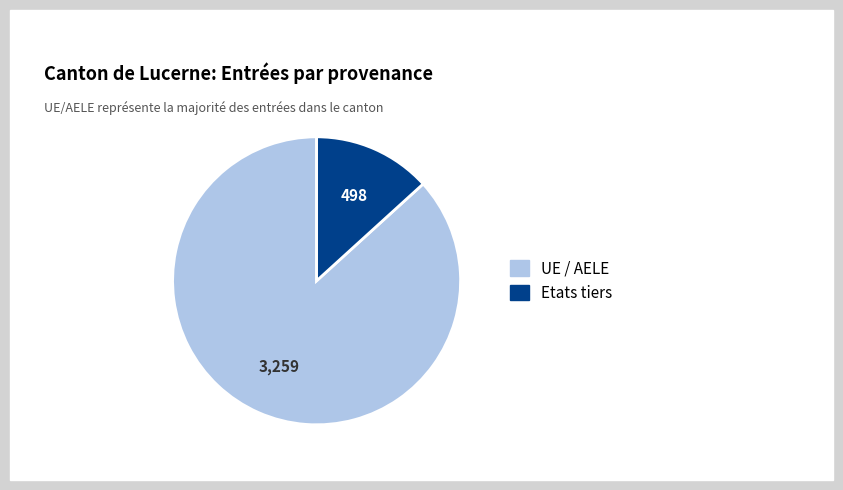

Is there a majority slice in this chart?

Yes